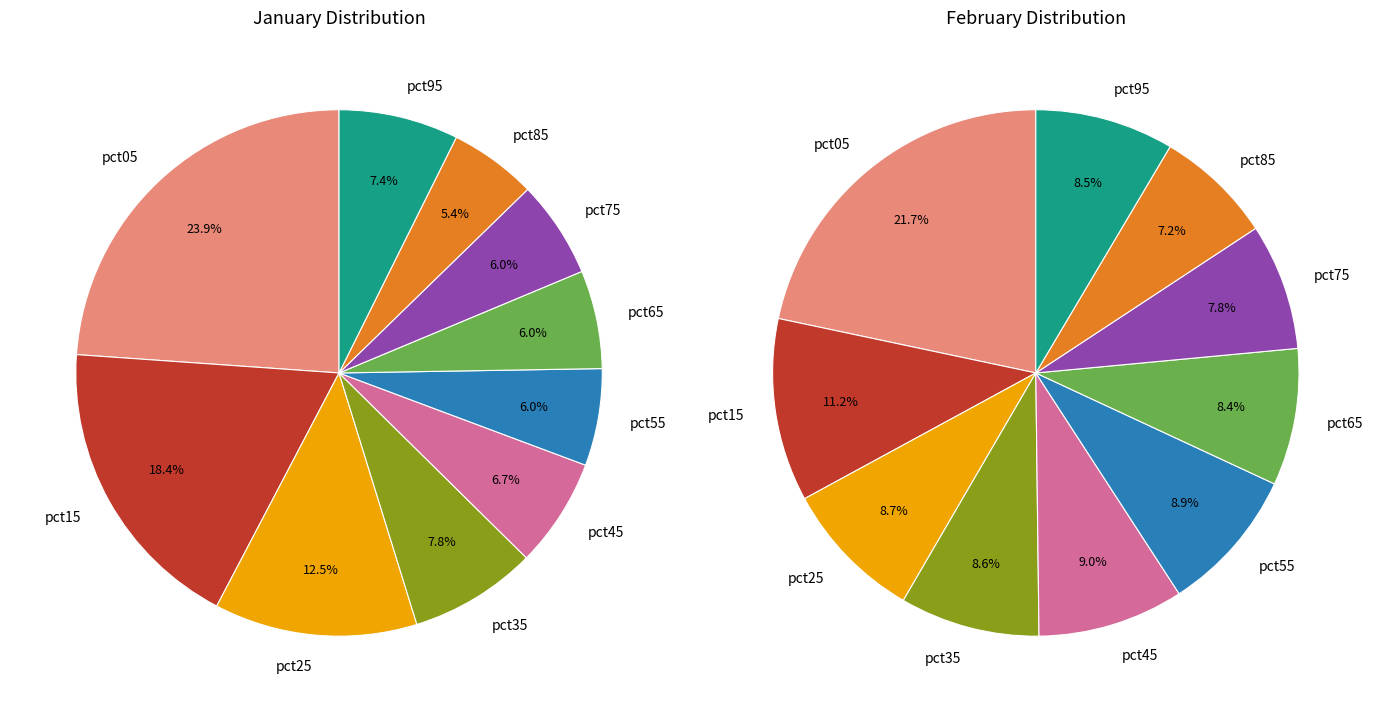

Is there any slice that represents more than half of the pie?

No